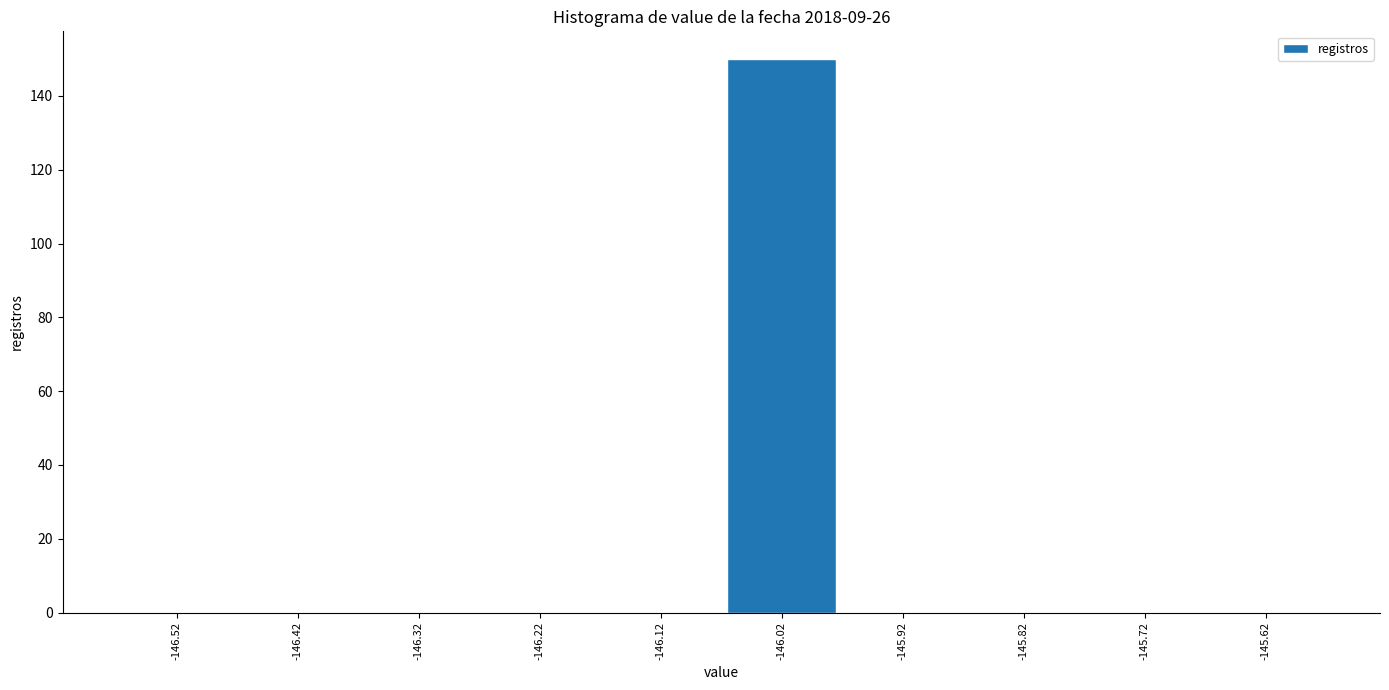

Reading left to right, list every bar in this chart as the range it spans on the x-axis followed by its height. The values are not printed on the chart, so give them approximately, as read against the axis.

-146.57 to -146.47: 0
-146.47 to -146.37: 0
-146.37 to -146.27: 0
-146.27 to -146.17: 0
-146.17 to -146.07: 0
-146.07 to -145.97: 150
-145.97 to -145.87: 0
-145.87 to -145.77: 0
-145.77 to -145.67: 0
-145.67 to -145.57: 0